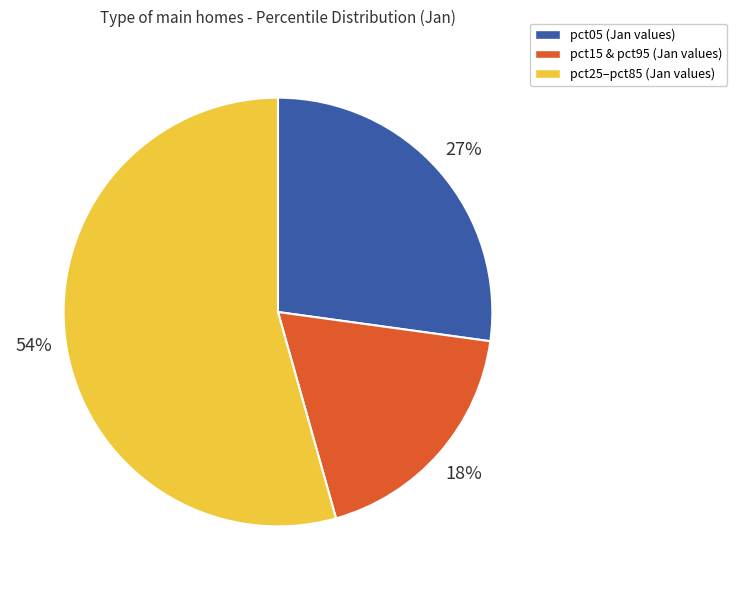

What is the largest slice in the pie chart?

pct25–pct85 (Jan values)